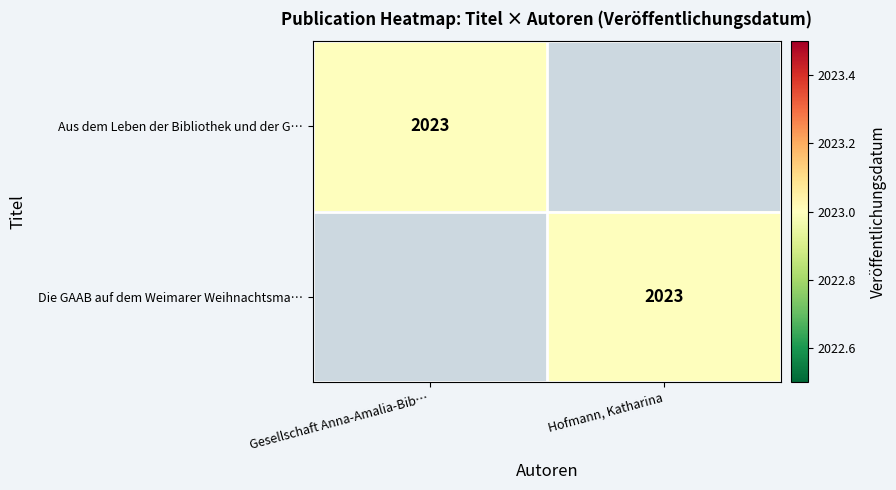

What is the total value across all series at Hofmann, Katharina?

2023